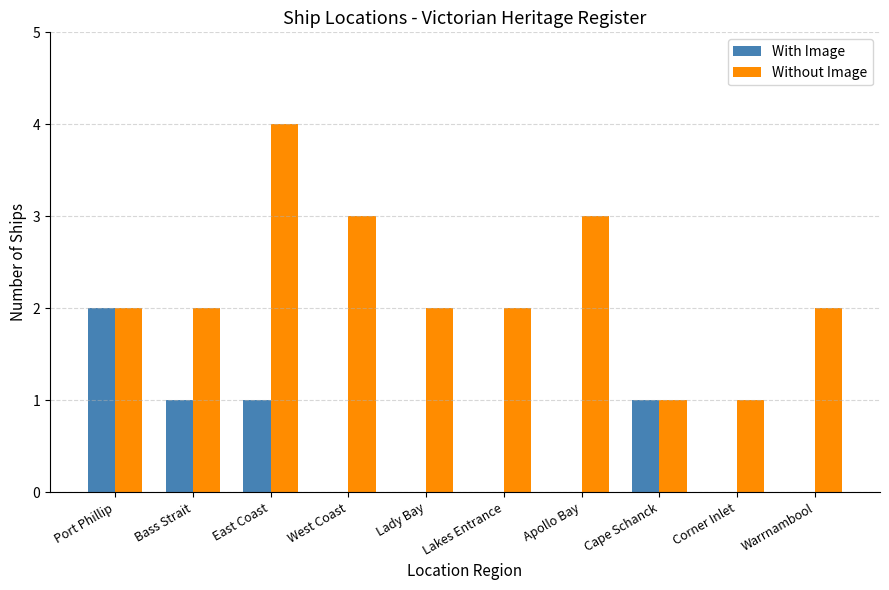

What is the approximate value of Without Image at Apollo Bay?

3